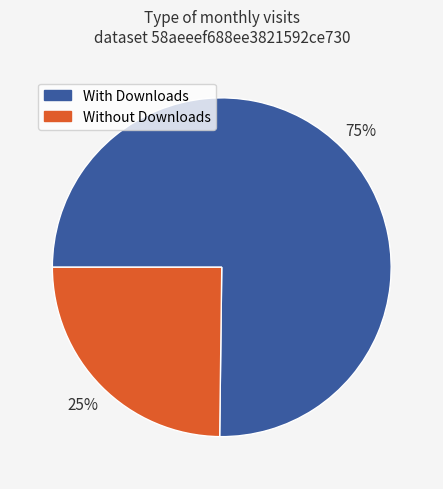

Is there a majority slice in this chart?

Yes